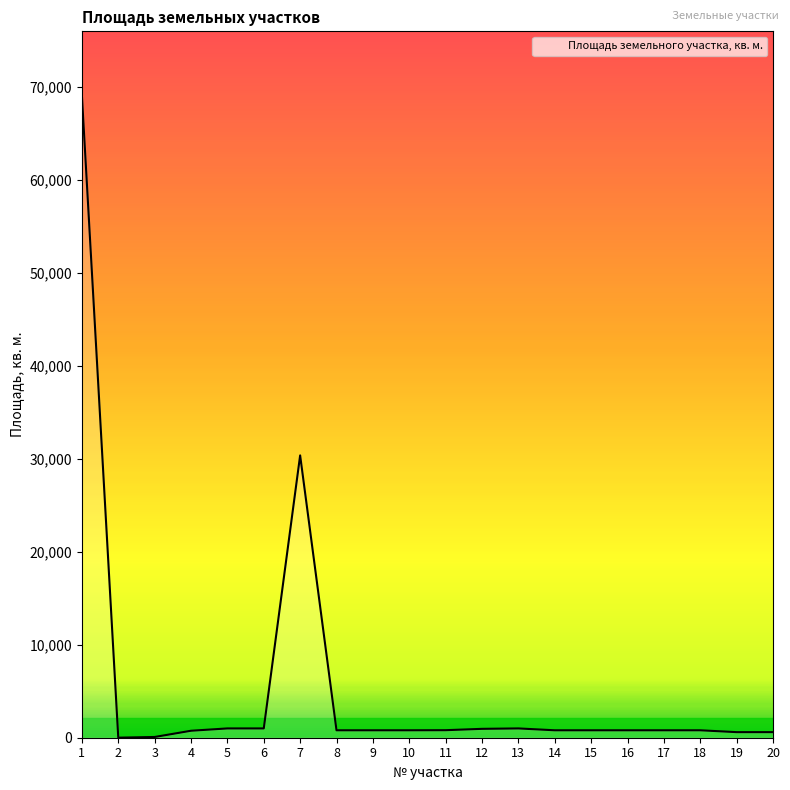

What is the maximum value shown in the chart?

69094